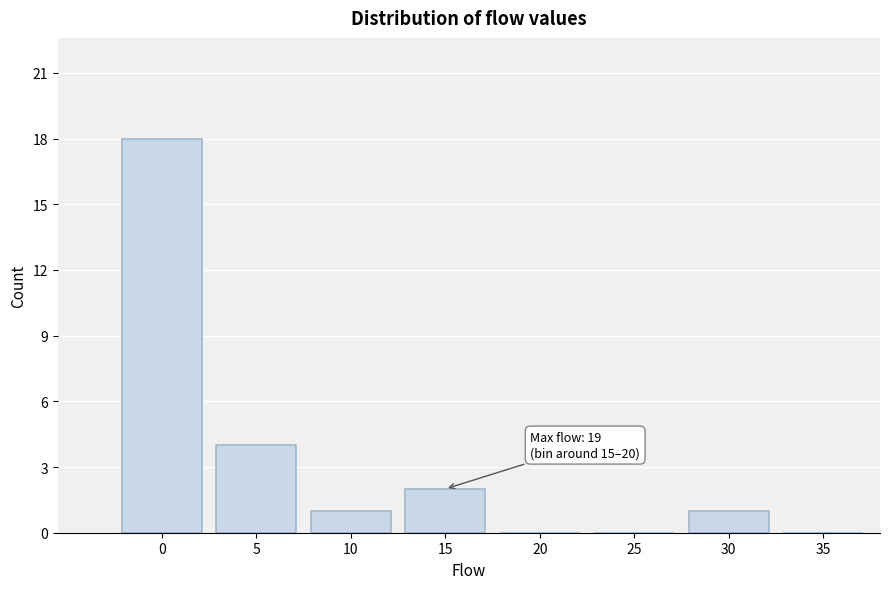

Reading left to right, list all the values displayed in this chart.

0=18	5=4	10=1	15=2	20=0	25=0	30=1	35=0